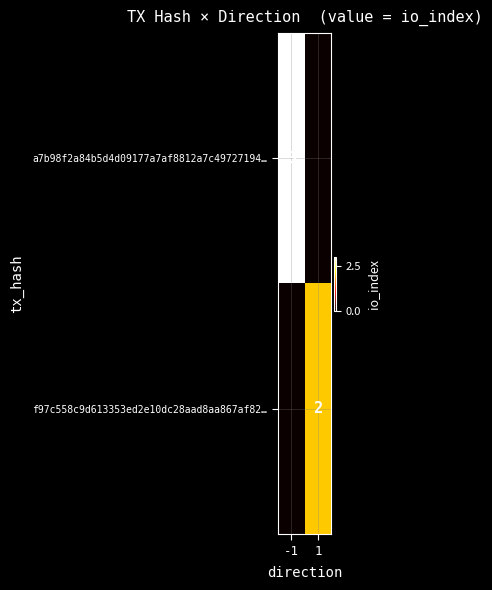

The value of a7b98f2a84b5d4d09177a7af8812a7c49727194… at -1 is 3. True or false?

True